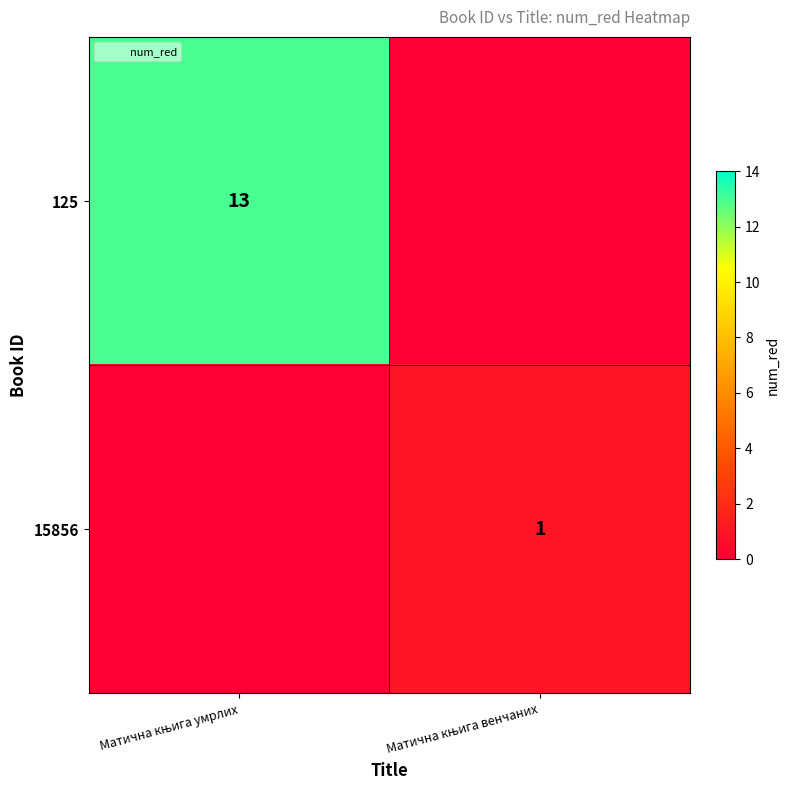

Rank the series at Матична књига умрлих from lowest to highest value.

15856, 125